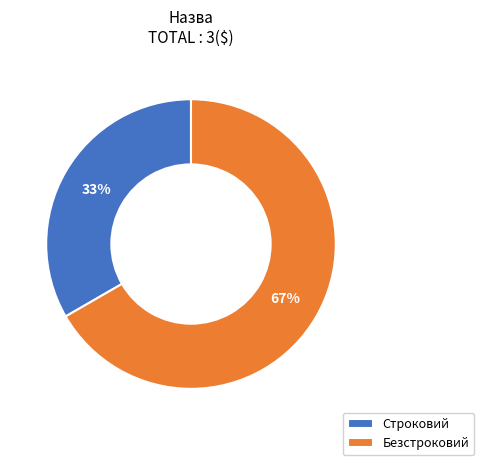

To the nearest percent, what is the combined percentage of Безстроковий and Строковий?

100%